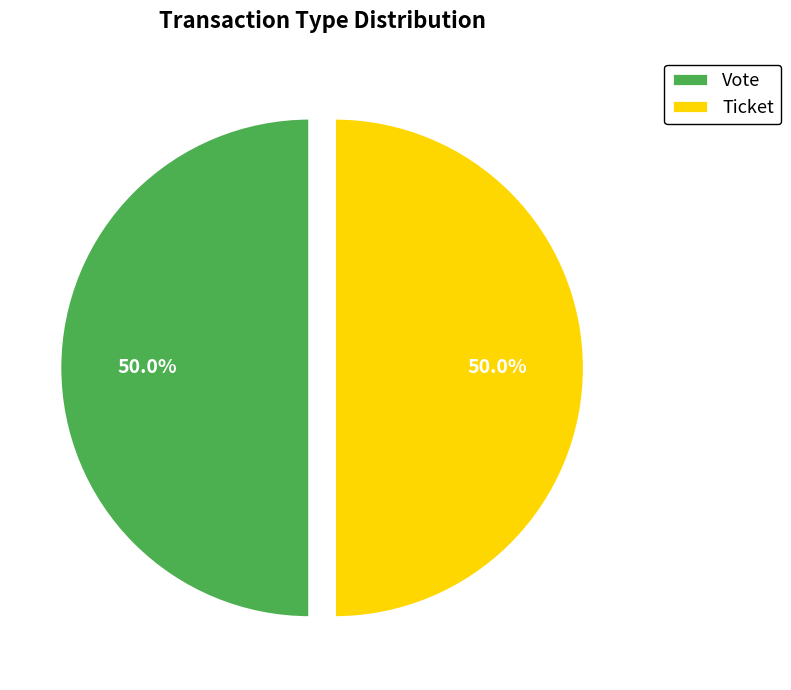

What percentage is NOT represented by Ticket?

50.0%